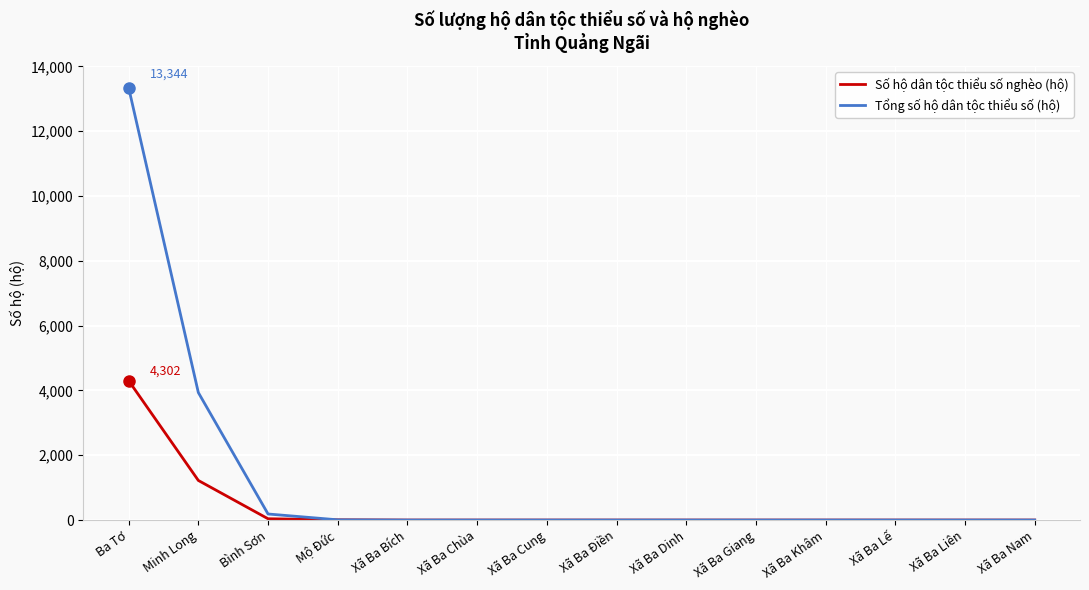

Which series changed the most between Minh Long and Xã Ba Bích?

Tổng số hộ dân tộc thiểu số (hộ)